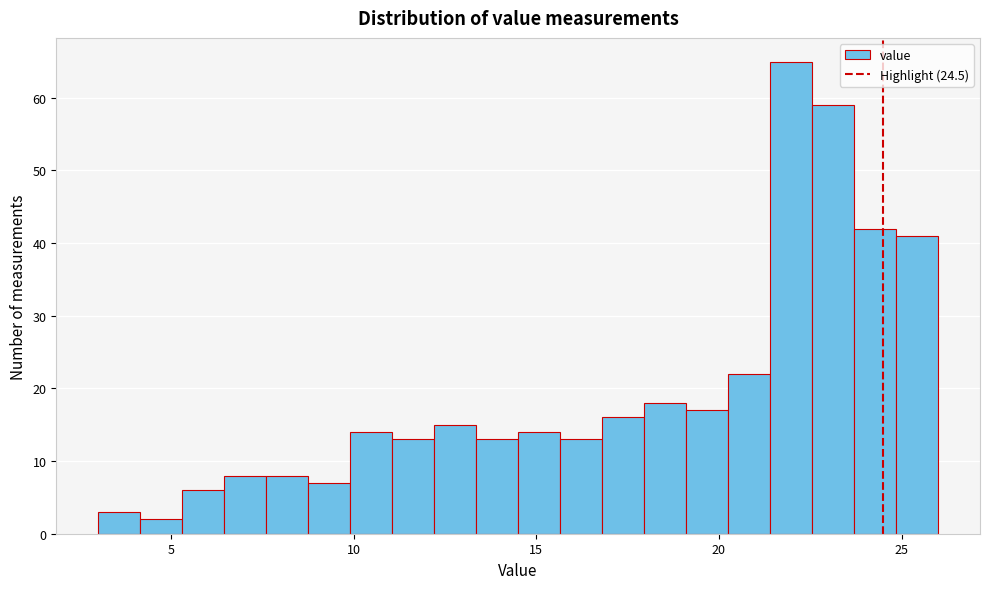

Around what value on the x-axis is the tallest bar? Give the approximate position of its centre, as read against the axis.

22.0